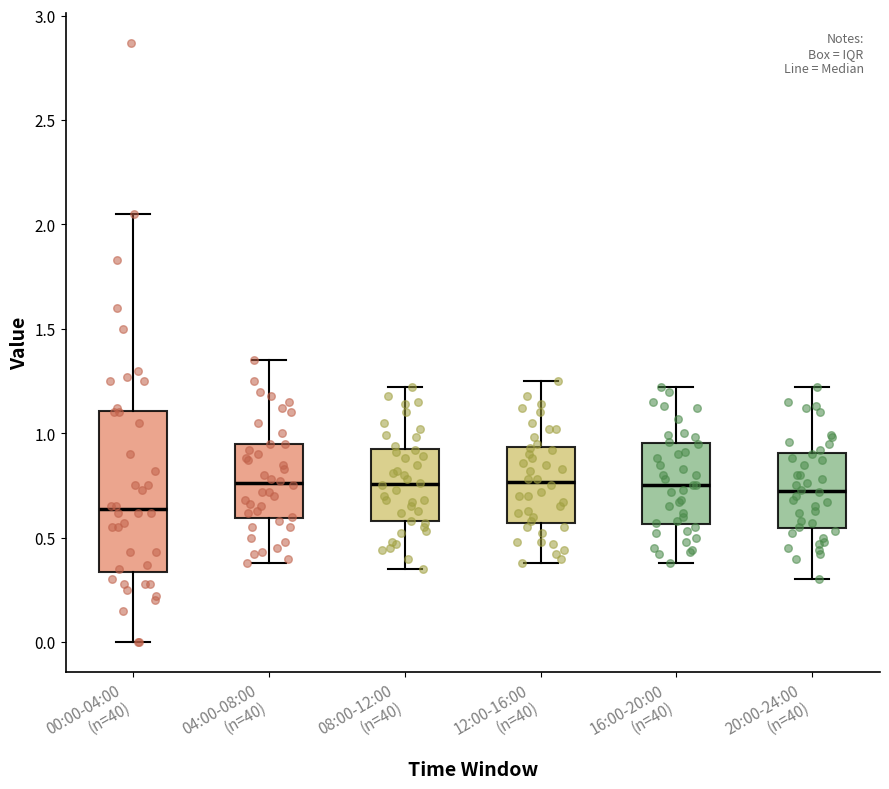

Reading left to right, read every box against the y-axis: the position of its median line, the range the box covers, and the ends of its whiskers. The values are not printed on the chart, so give them approximately, as read against the axis.

00:00-04:00 (n=40): median 0.65, box 0.35 to 1.10, whiskers 0.00 to 2.05
04:00-08:00 (n=40): median 0.75, box 0.60 to 0.95, whiskers 0.40 to 1.35
08:00-12:00 (n=40): median 0.75, box 0.60 to 0.95, whiskers 0.35 to 1.20
12:00-16:00 (n=40): median 0.75, box 0.55 to 0.95, whiskers 0.40 to 1.25
16:00-20:00 (n=40): median 0.75, box 0.55 to 0.95, whiskers 0.40 to 1.20
20:00-24:00 (n=40): median 0.75, box 0.55 to 0.90, whiskers 0.30 to 1.20